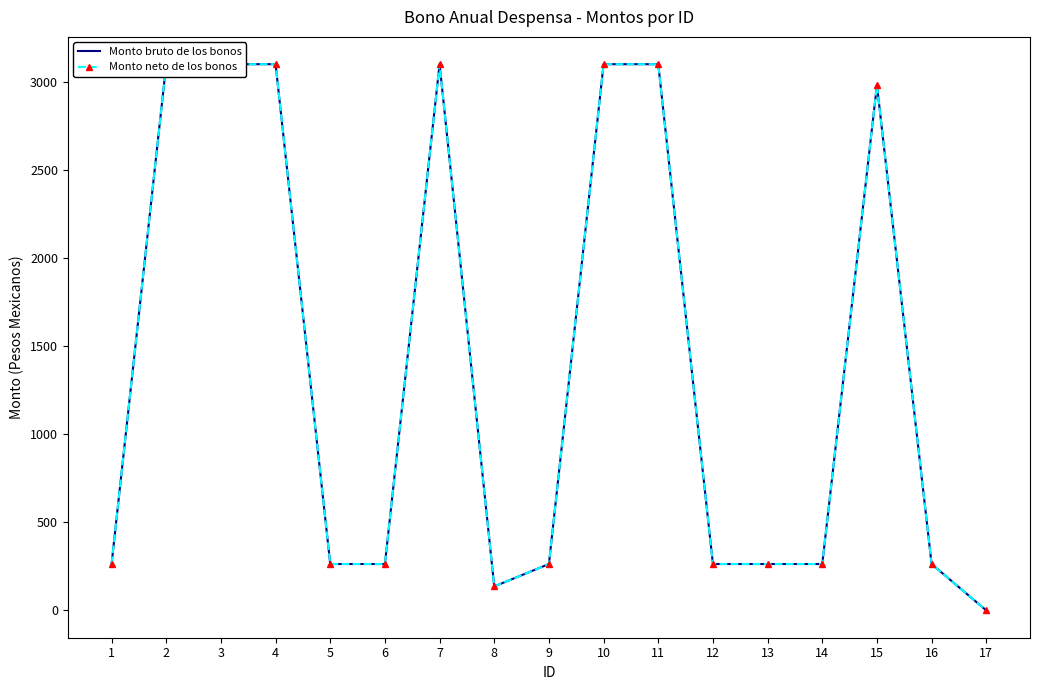

At how many categories does at least one series exceed 2661?

7